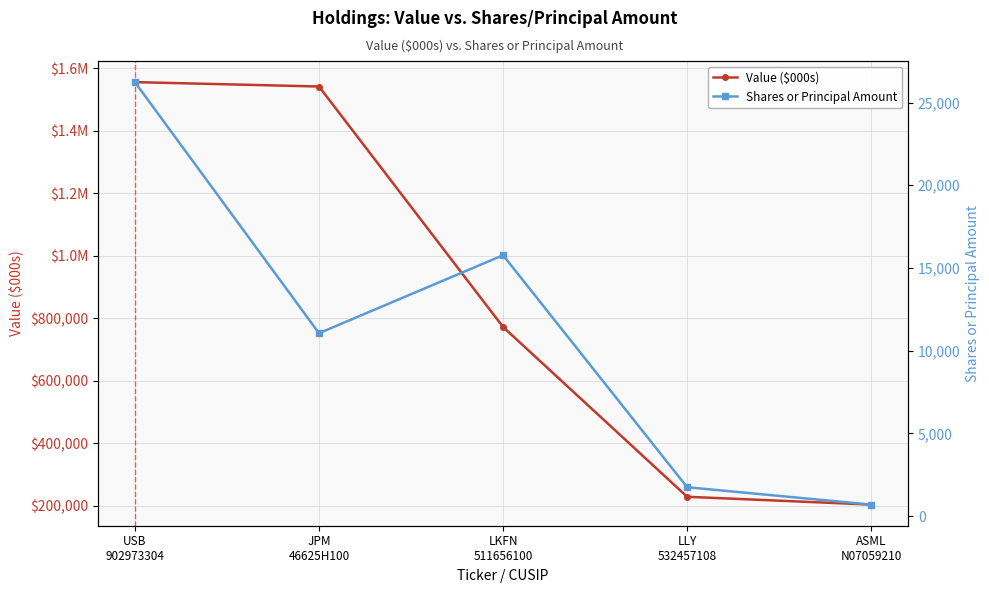

Rank the categories by Value ($000s) value from lowest to highest.

ASML
N07059210, LLY
532457108, LKFN
511656100, JPM
46625H100, USB
902973304